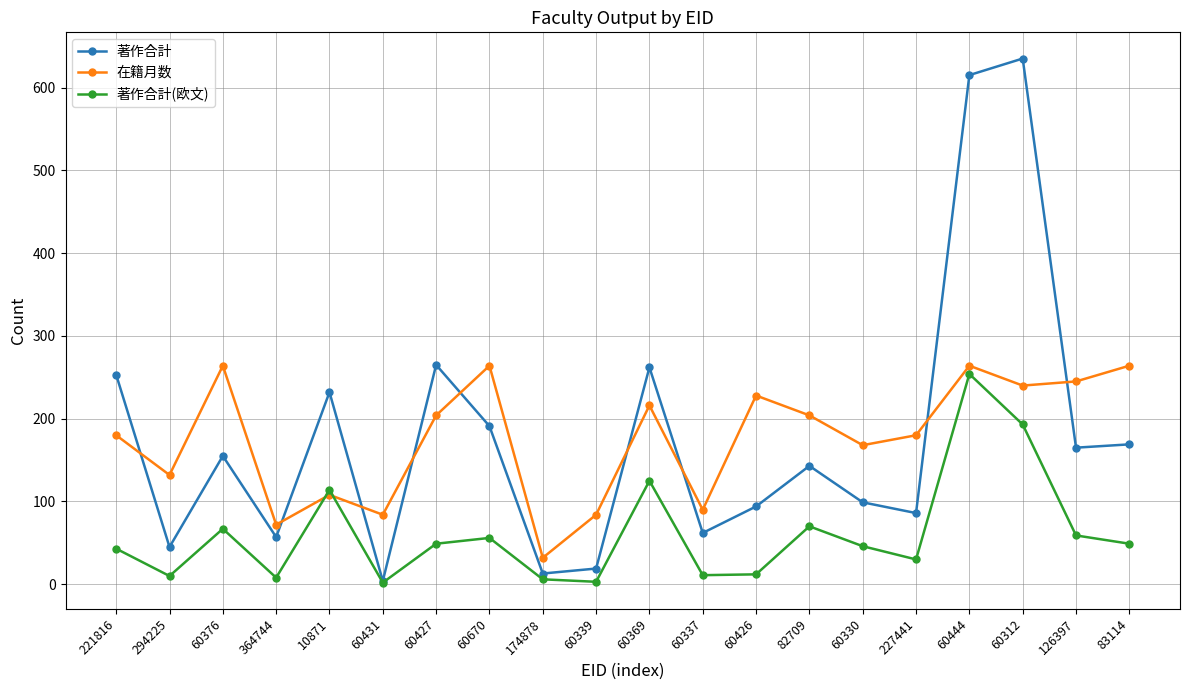

What is the sum of the 著作合計(欧文) values at 60427 and 60330?

95